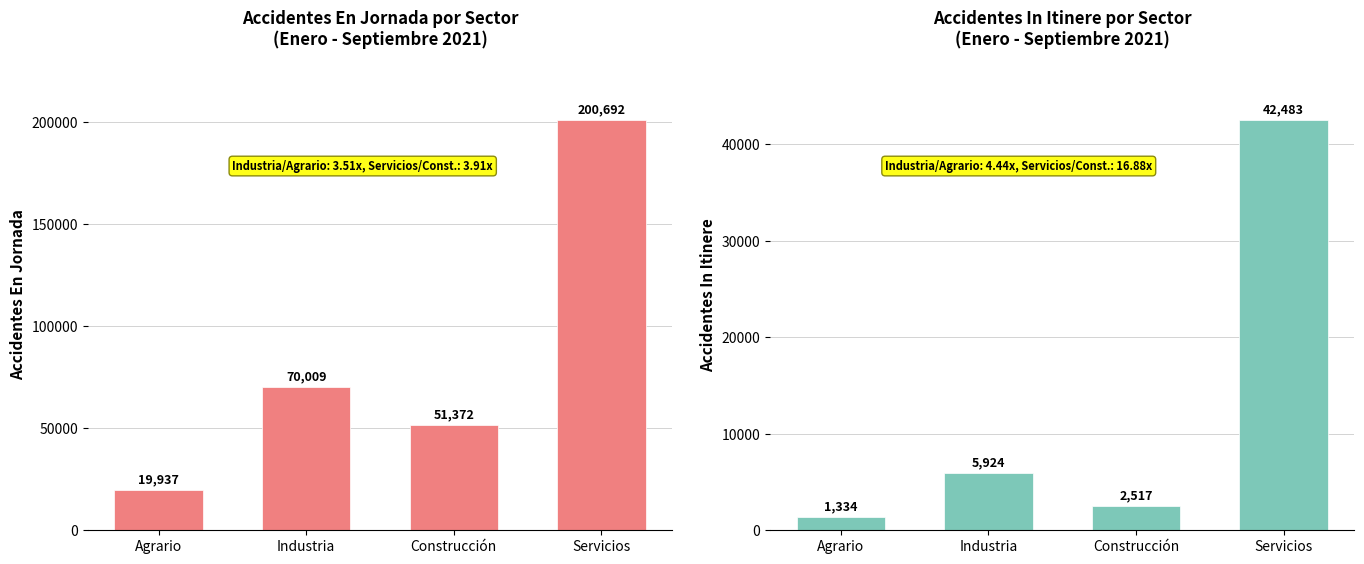

Reading left to right, transcribe all the data shown in this chart.

En Jornada Total: Agrario=19937	Industria=70009	Construcción=51372	Servicios=200692
In Itinere Total: Agrario=1334	Industria=5924	Construcción=2517	Servicios=42483